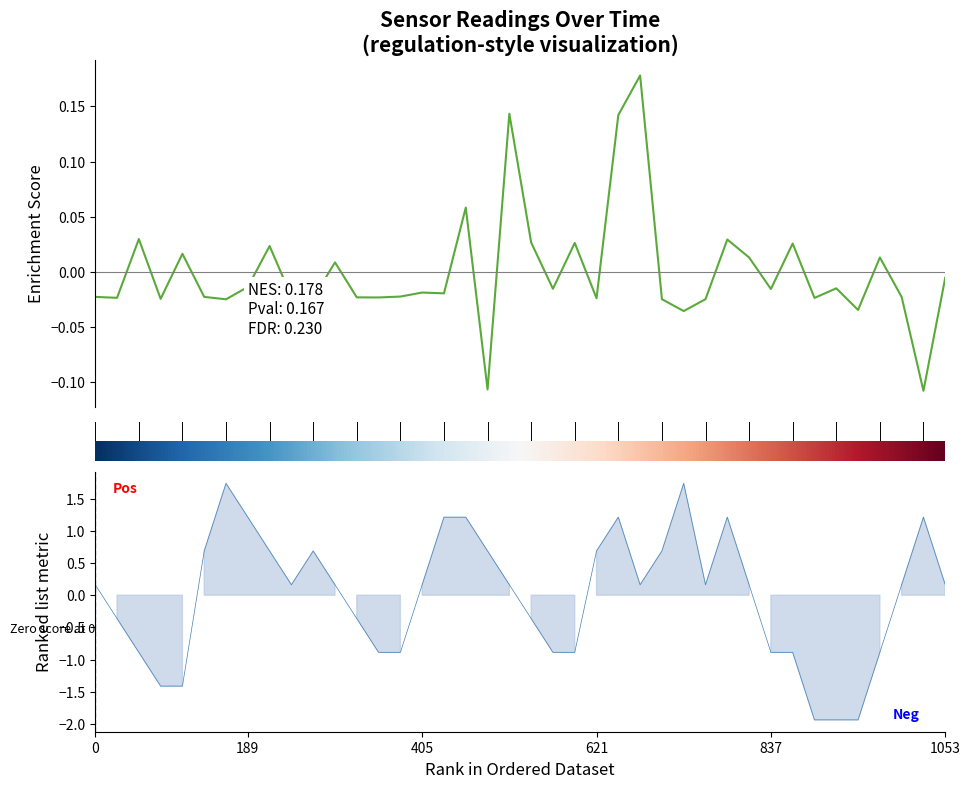

The chart shows a value of -0.0 at 5. True or false?

True